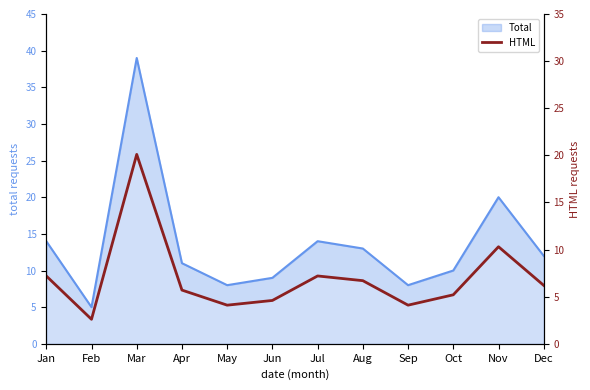

At which category does the data reach its first local valley?

Feb